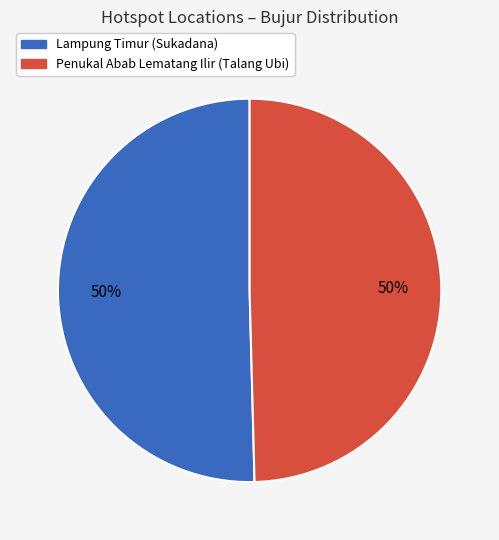

The Lampung Timur (Sukadana) slice represents 40% of the pie. True or false?

False